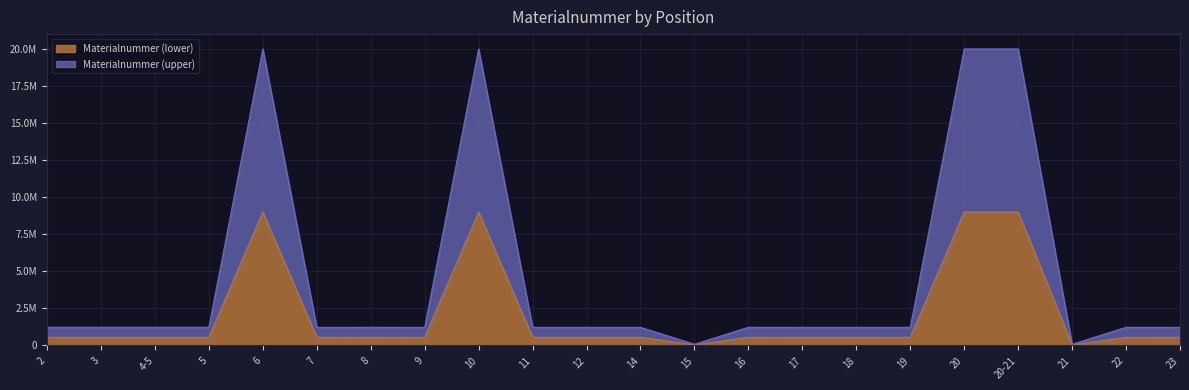

At which category does the data reach its first local peak?

4-5